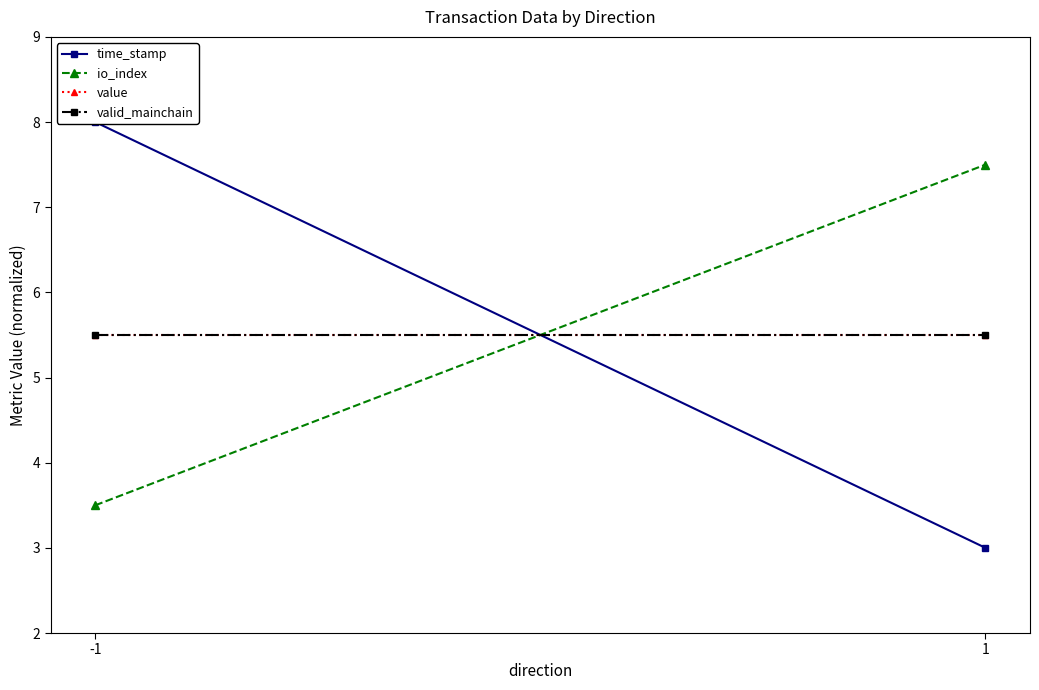

Rank the categories by io_index value from highest to lowest.

1, -1